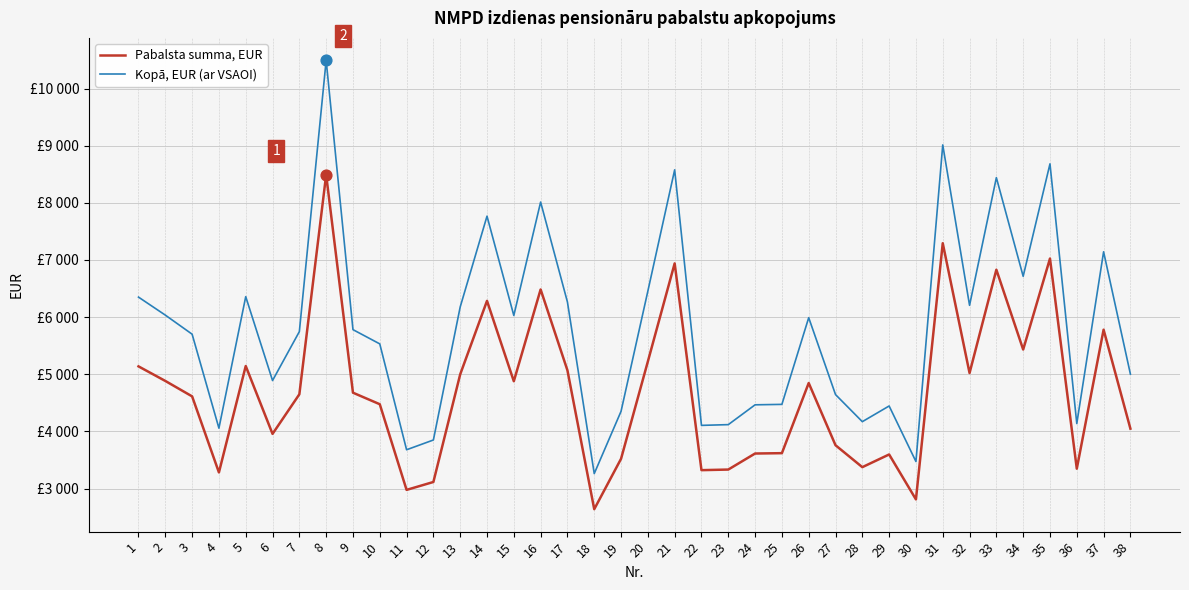

Which series has the largest total across all categories?

Kopā, EUR (ar VSAOI)